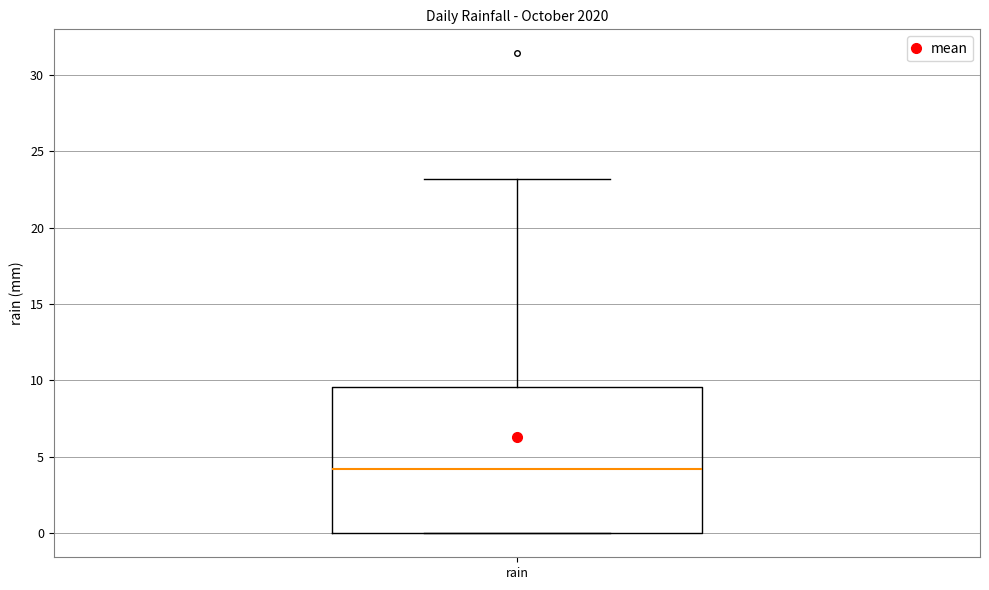

Read this box plot against the y-axis: the position of the median line, the range covered by the box, and the ends of both whiskers. The values are not printed on the chart, so give them approximately, as read against the axis.

median 4.0, box 0.0 to 9.5, whiskers 0.0 to 23.0